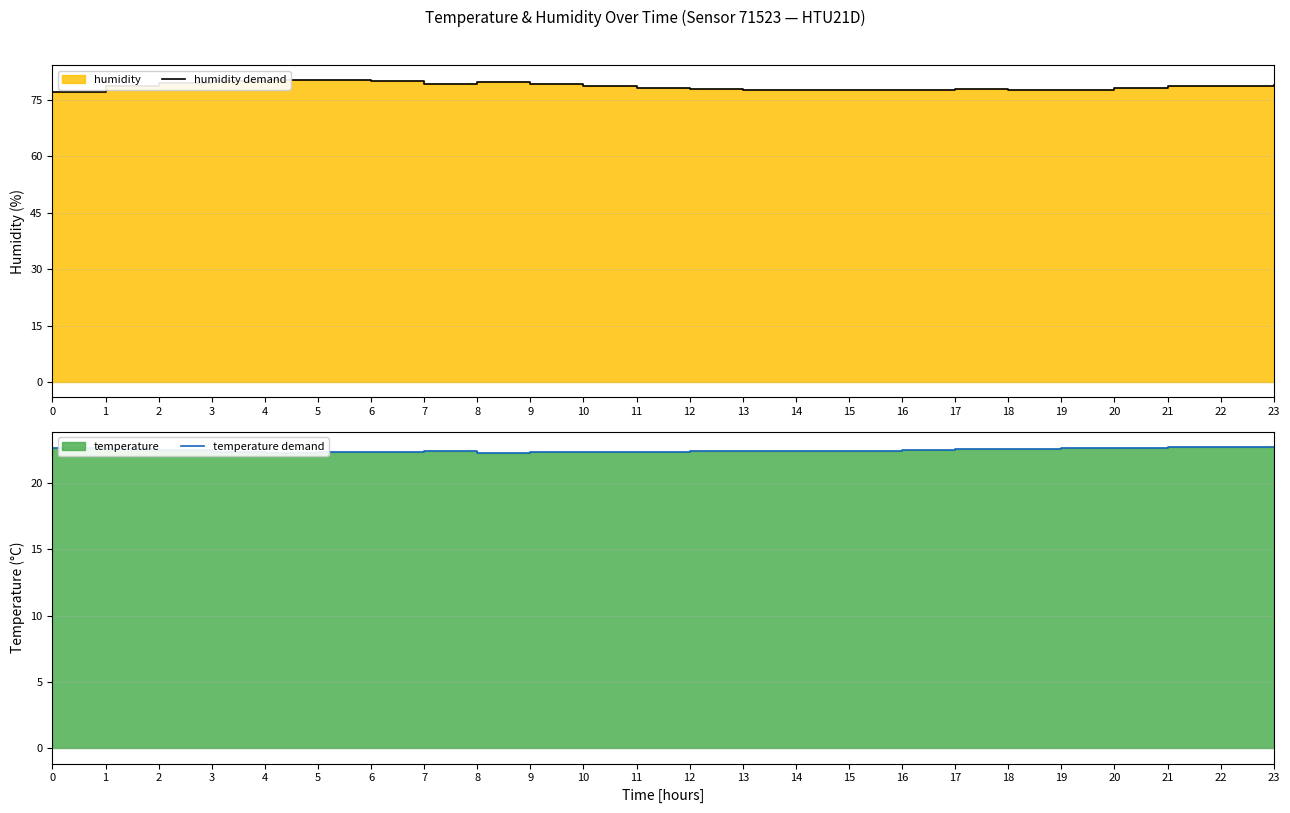

Where does the humidity demand series first go above 78?

1